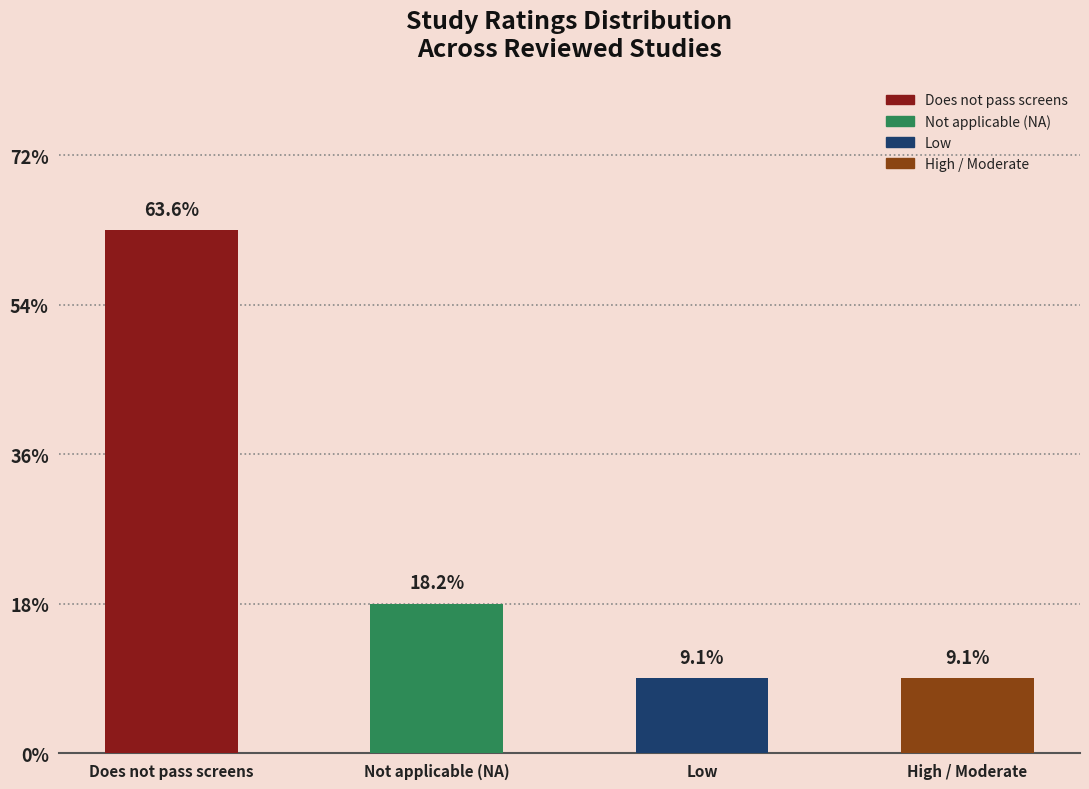

List the labels in order of value, smallest first.

Low, High / Moderate, Not applicable (NA), Does not pass screens